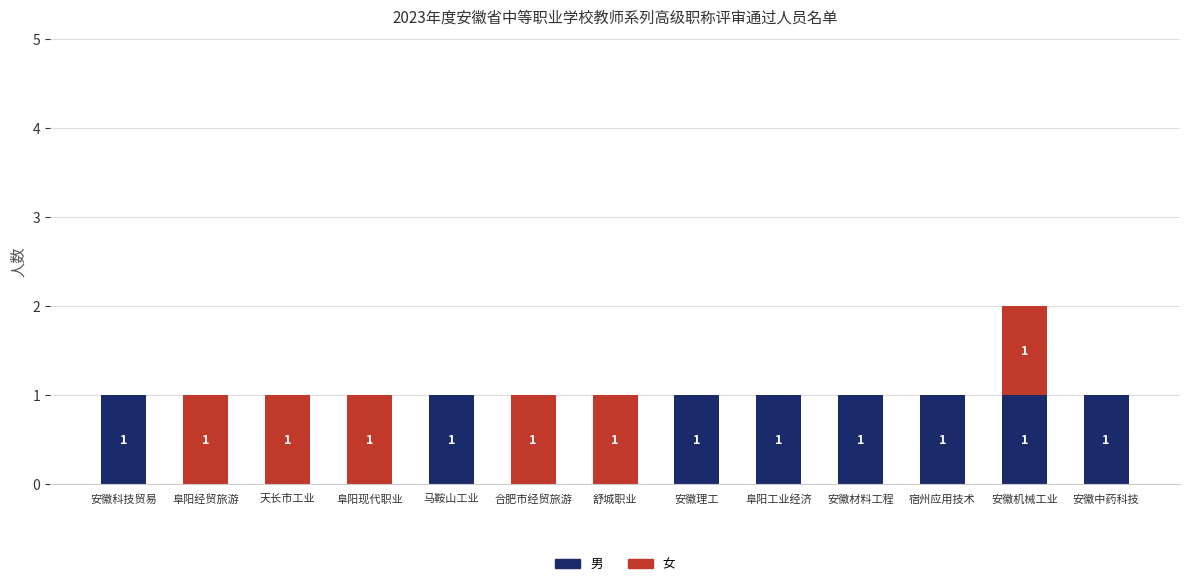

The 男 series shows 0 at 宿州应用技术. True or false?

False